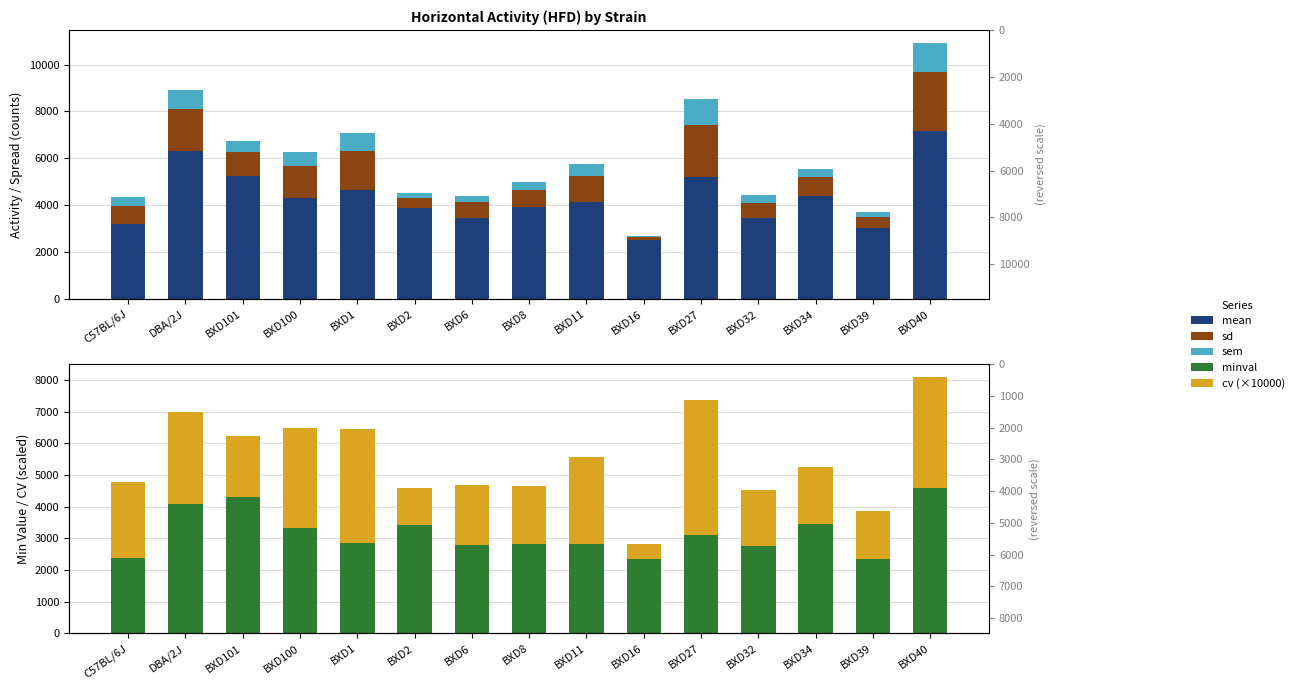

Rank the series by their maximum value, from lowest to highest.

sem, sd, cv (×10000), minval, mean